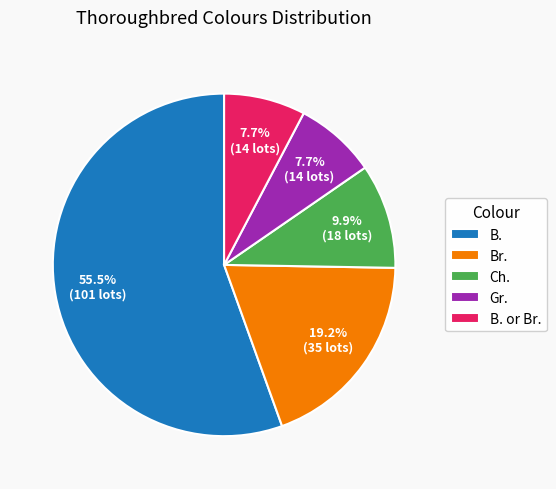

What is the ratio of the value at Br. to the value at Gr.?

2.5